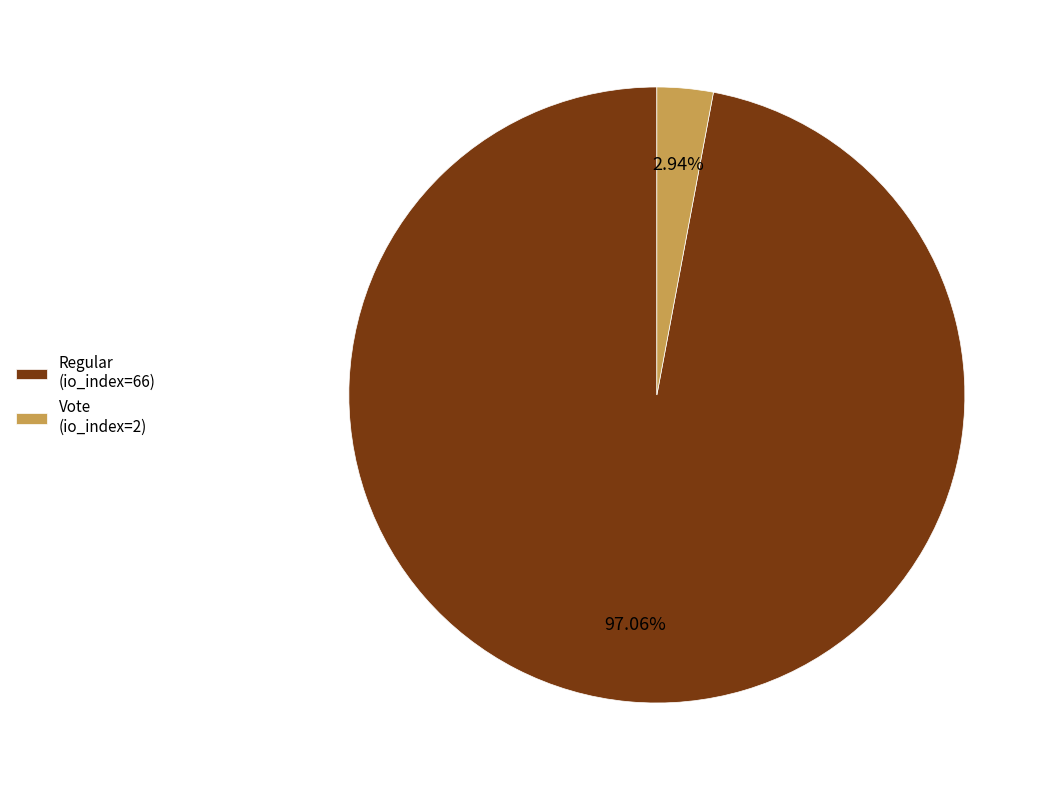

Does Vote (io_index=2) account for over 50% of the chart?

No